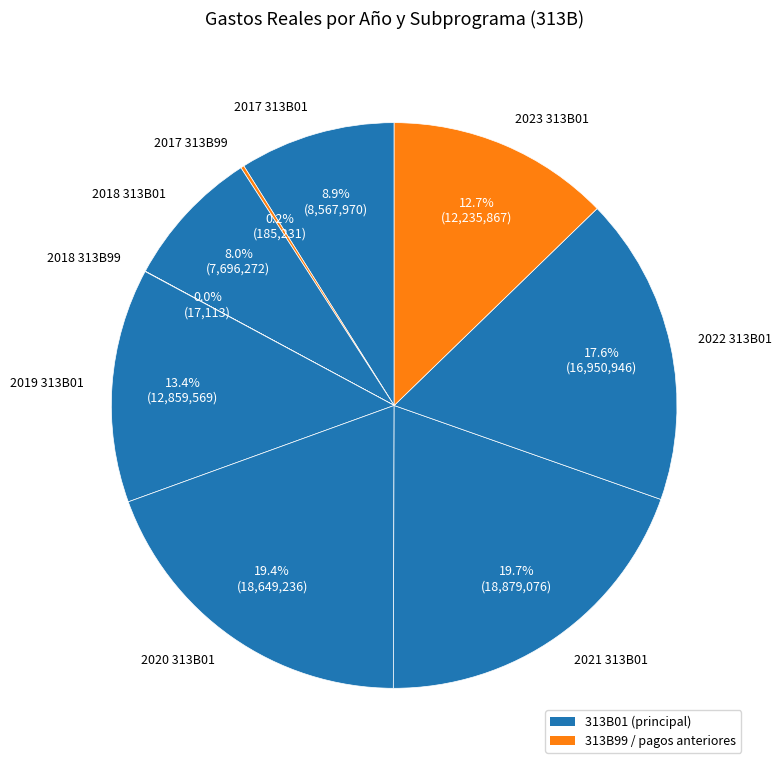

True or false: 2018 313B01 accounts for 8% of the total.

True